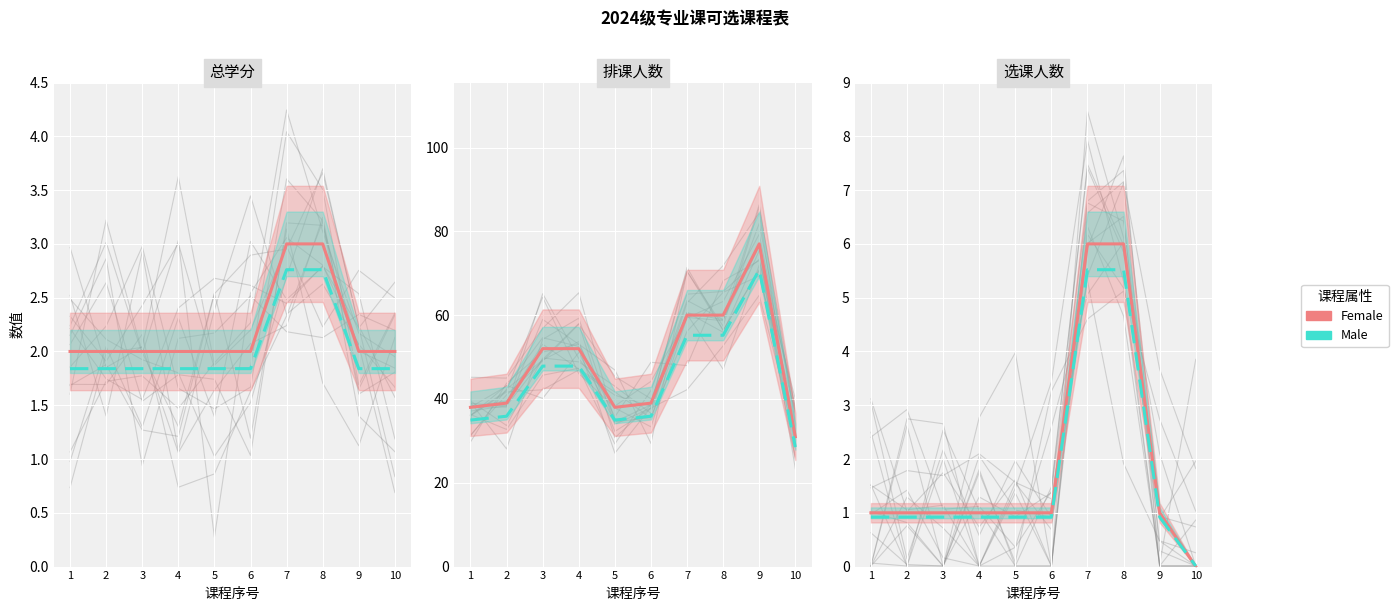

How many lines are shown in the chart?

2